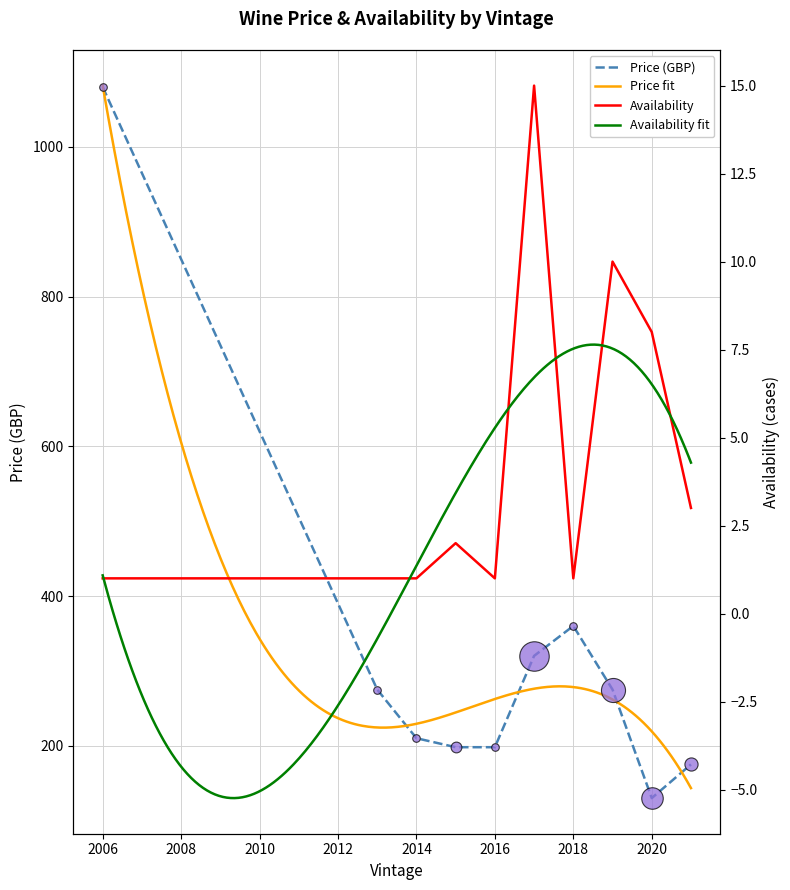

Which series contains the lowest Y value?

Availability